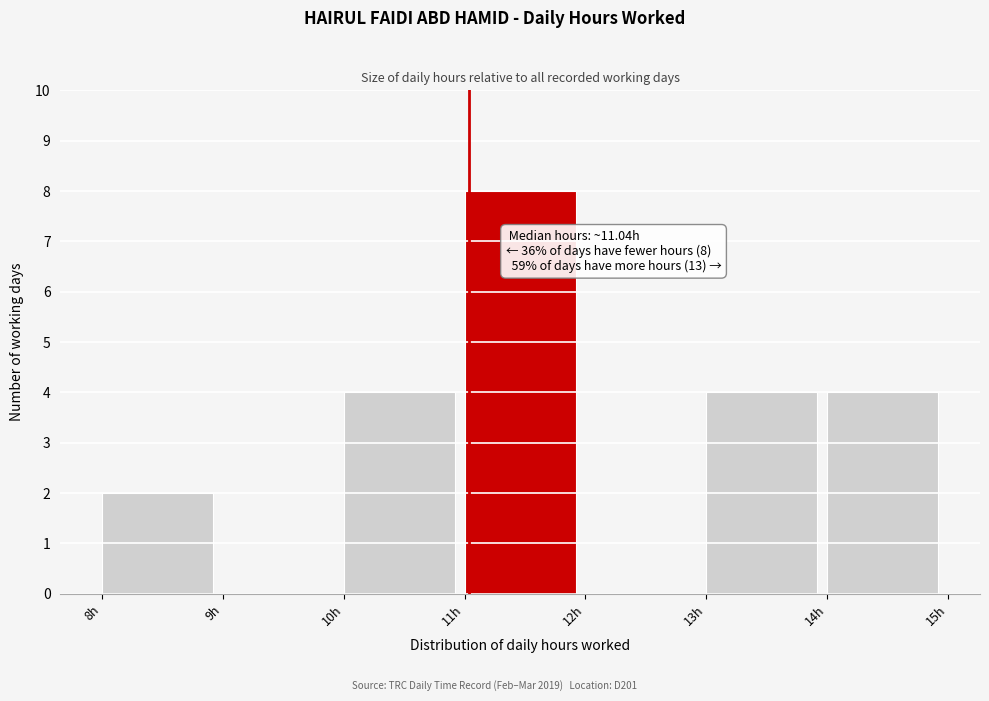

Which range on the x-axis has the tallest bar?

11 to 12